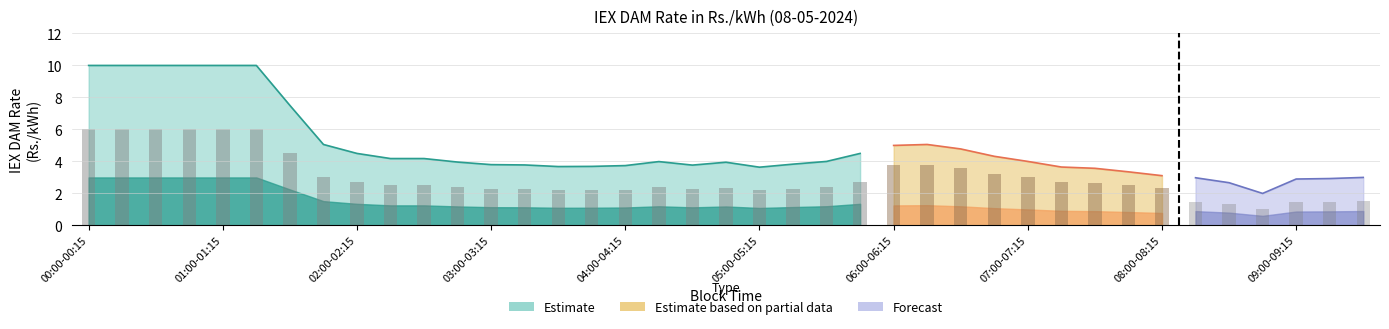

What is the ratio of the value at 04:15-04:30 to the value at 05:00-05:15?

1.1